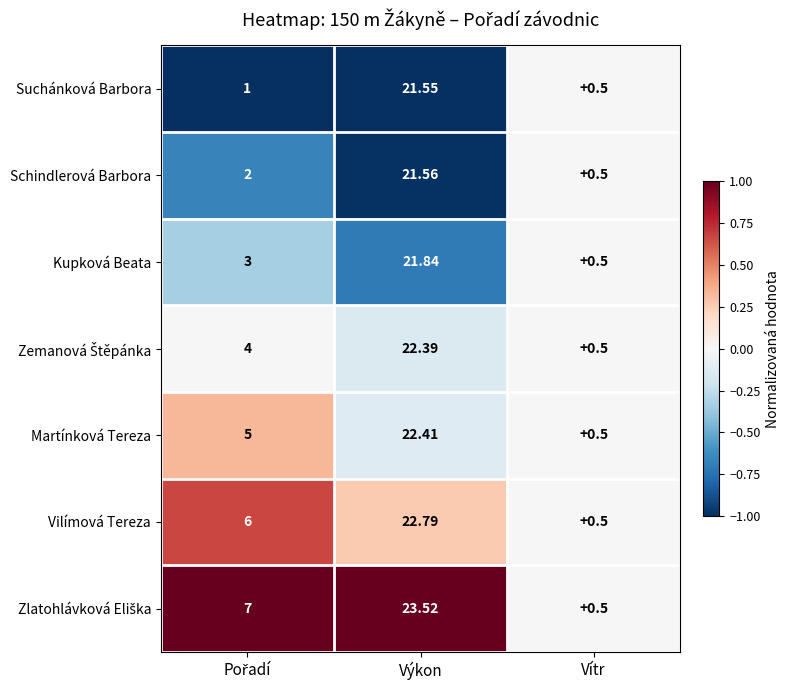

Which label corresponds to the largest value in the chart?

Výkon